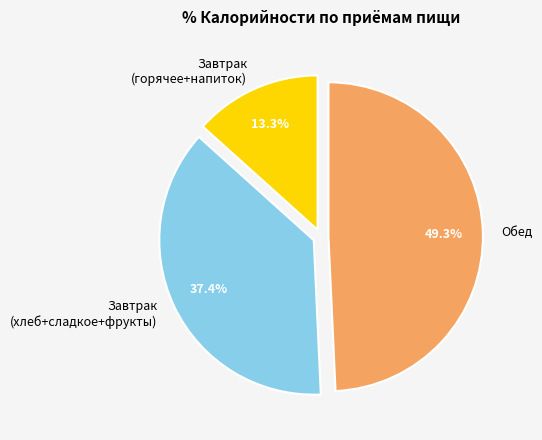

Rank the categories by value from lowest to highest.

Завтрак (горячее+напиток), Завтрак (хлеб+сладкое+фрукты), Обед